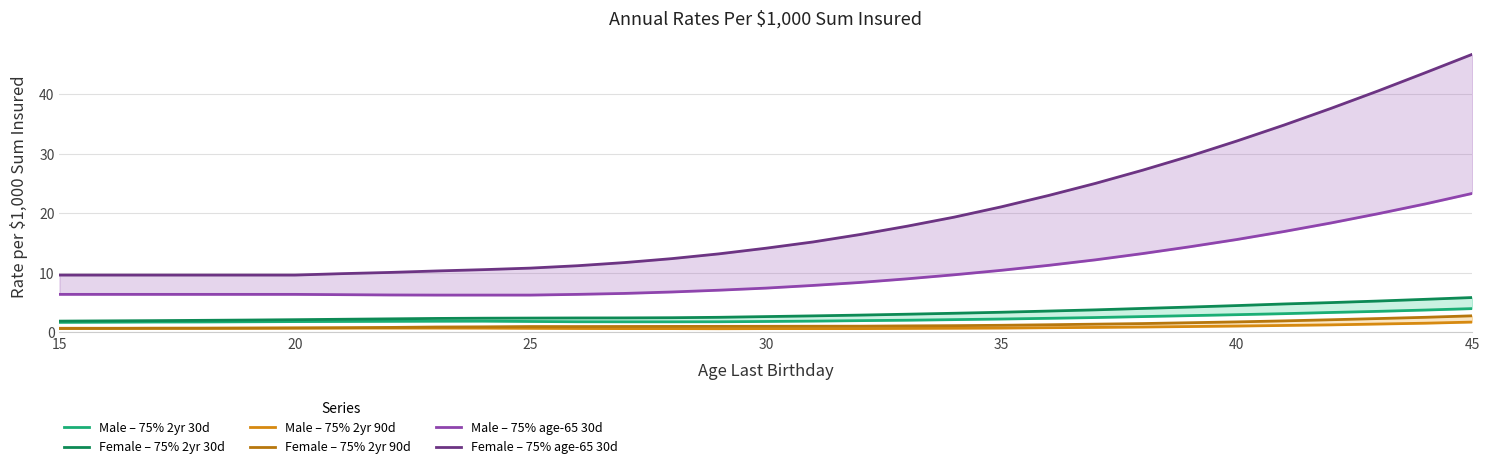

True or false: Male – 75% age-65 30d and Male – 75% 2yr 30d intersect in this chart.

False